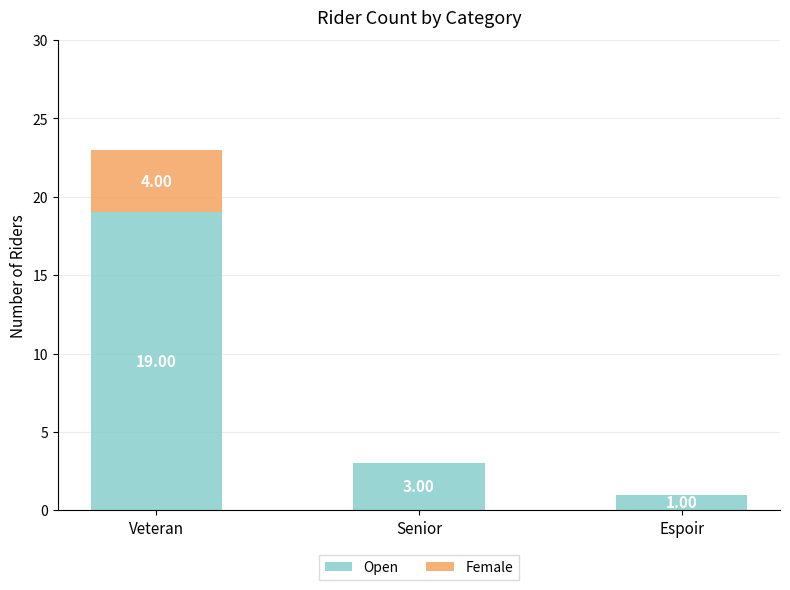

Where does the Open series first go above 3?

Veteran